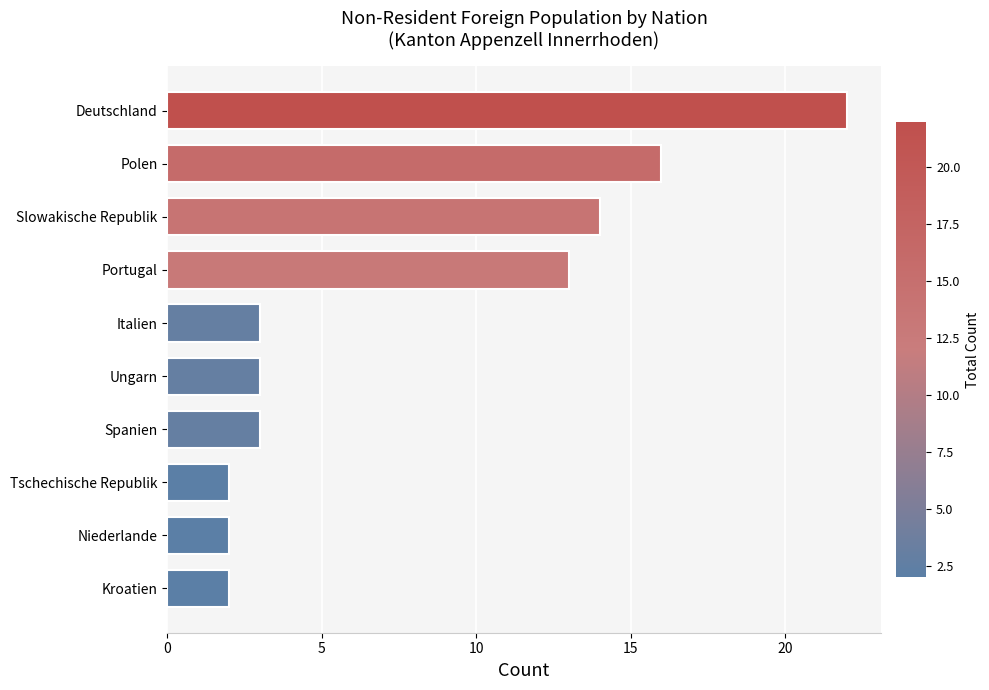

Which label corresponds to the largest value in the chart?

Deutschland